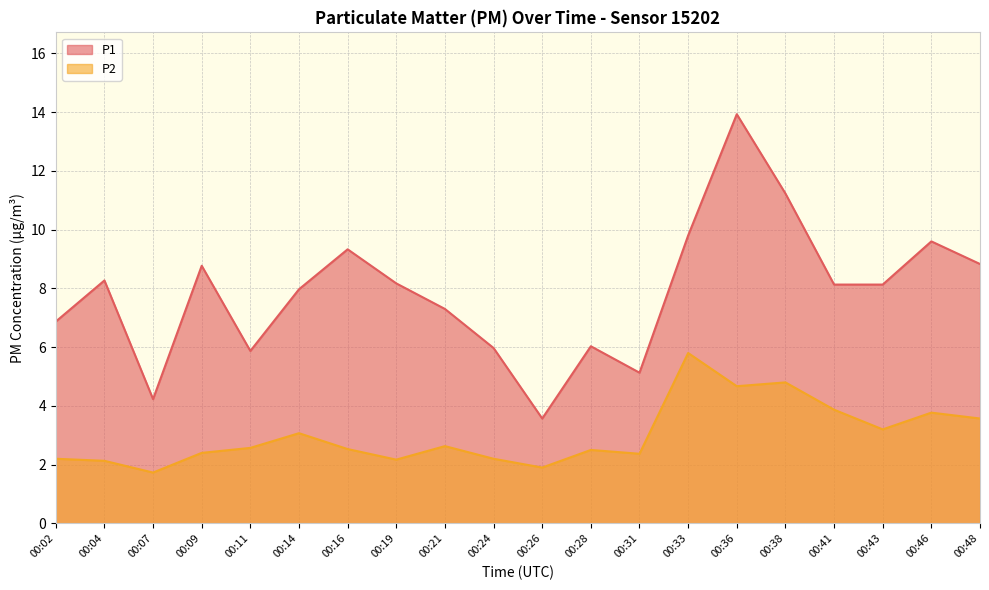

Rank the series by their maximum value, from highest to lowest.

P1, P2